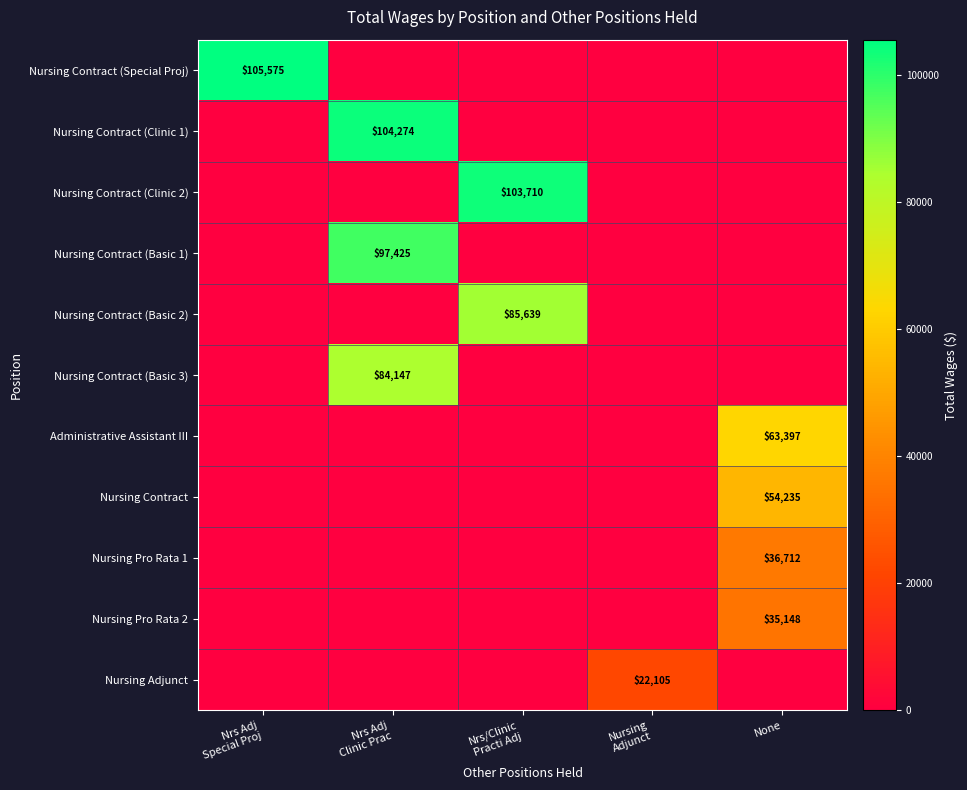

Between Nrs/Clinic Practi Adj and Nursing Adjunct, which series saw the biggest shift?

Nursing Contract (Clinic 2)